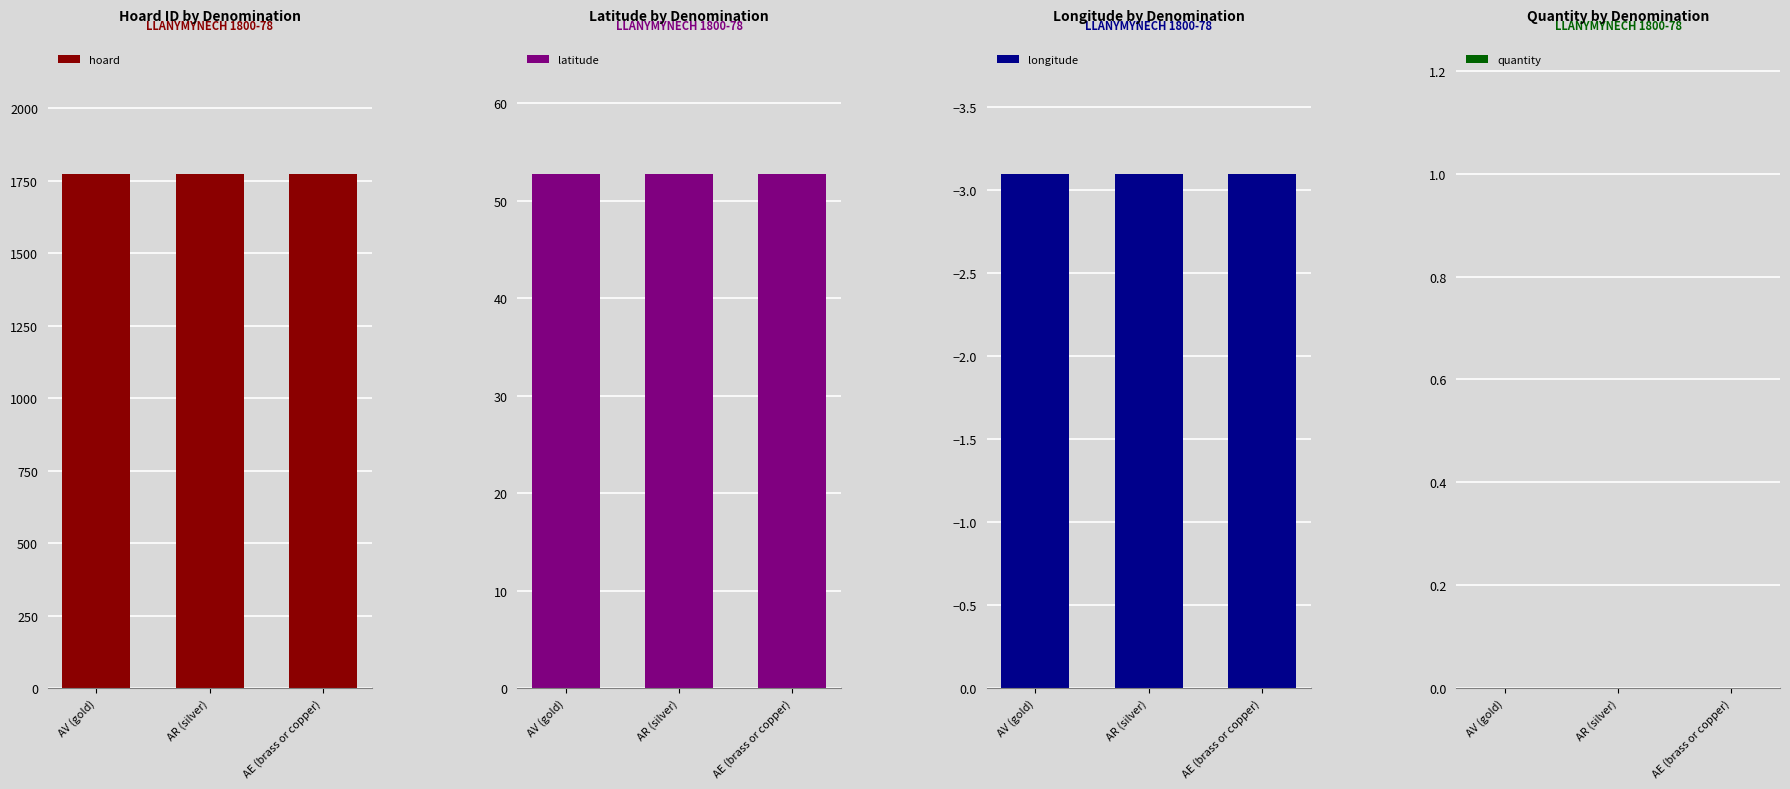

What is the spread (max minus min) of values at AE (brass or copper)?

1777.1